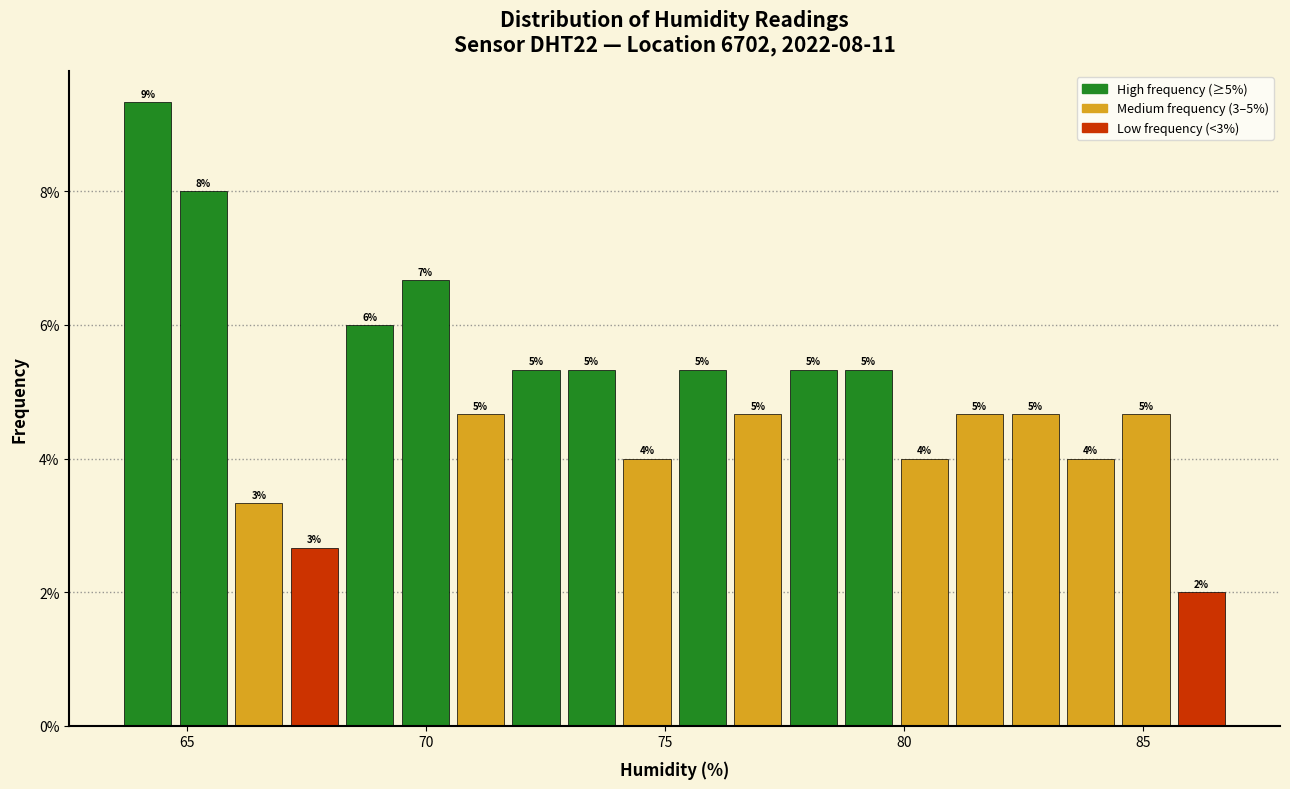

Read against the x-axis, roughly where is the centre of the tallest bar?

64.0